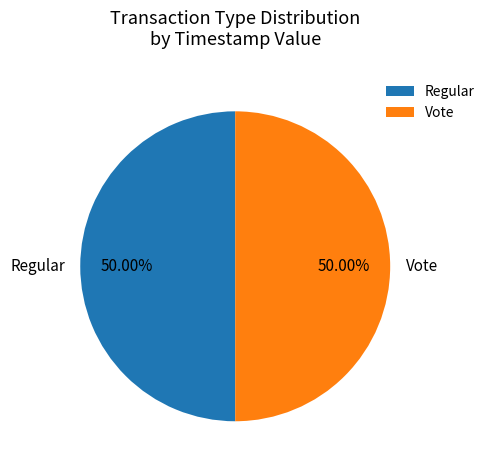

Combined, do Regular and Vote account for over 50%?

Yes